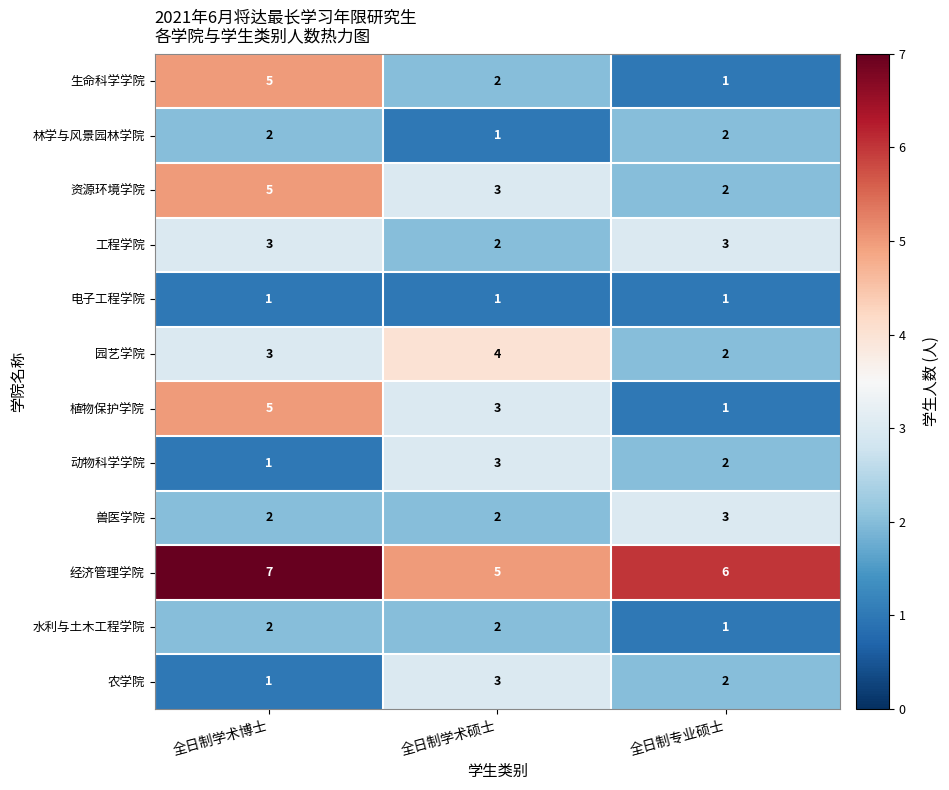

Rank the categories by 园艺学院 value from lowest to highest.

全日制专业硕士, 全日制学术博士, 全日制学术硕士